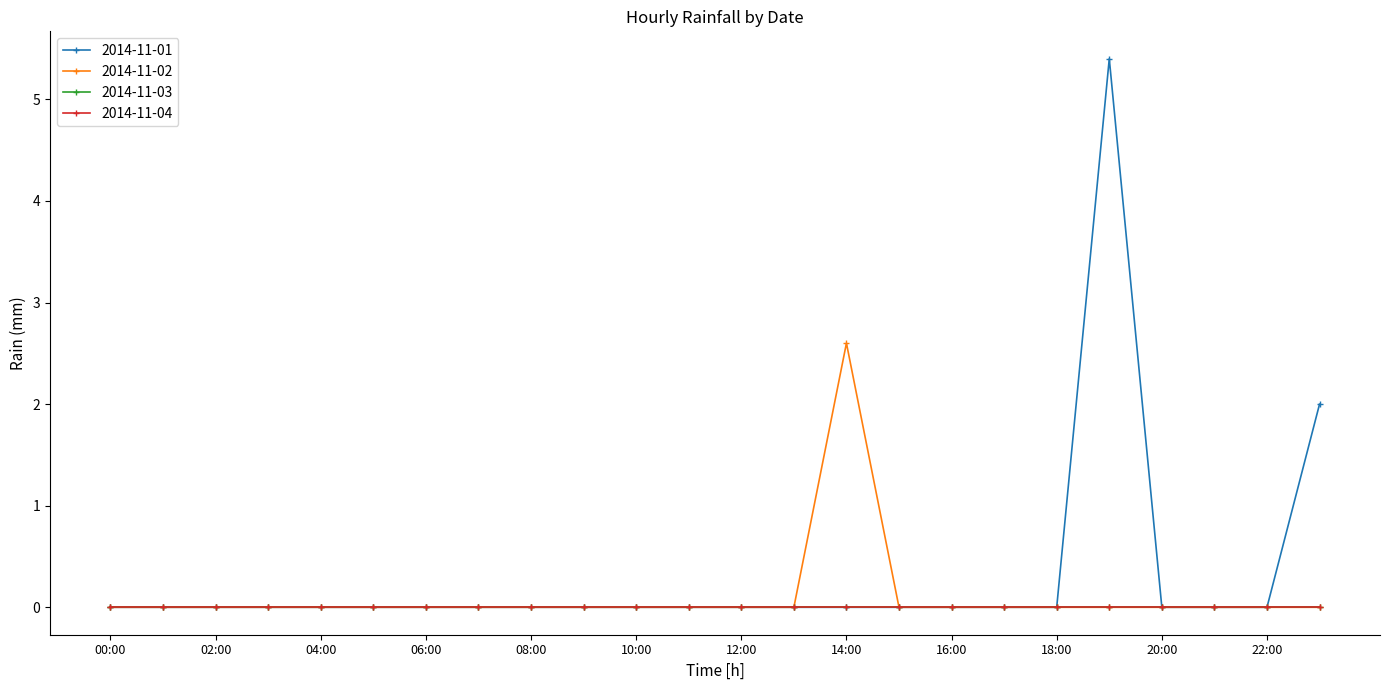

How many interior local peaks does the 2014-11-02 series have?

1